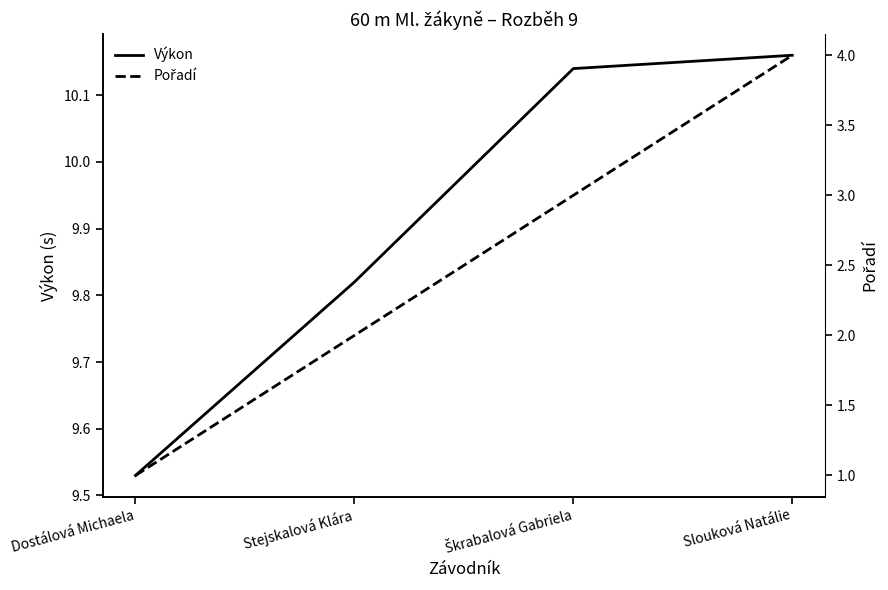

Rank the series by their maximum value, from lowest to highest.

Pořadí, Výkon